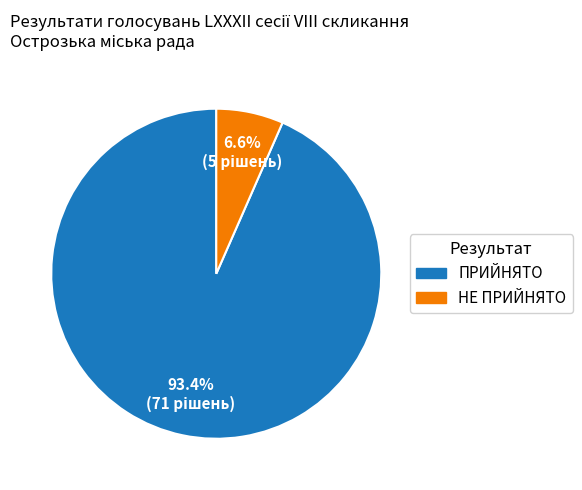

To the nearest percent, what is the difference between the НЕ ПРИЙНЯТО and ПРИЙНЯТО slice percentages?

87%